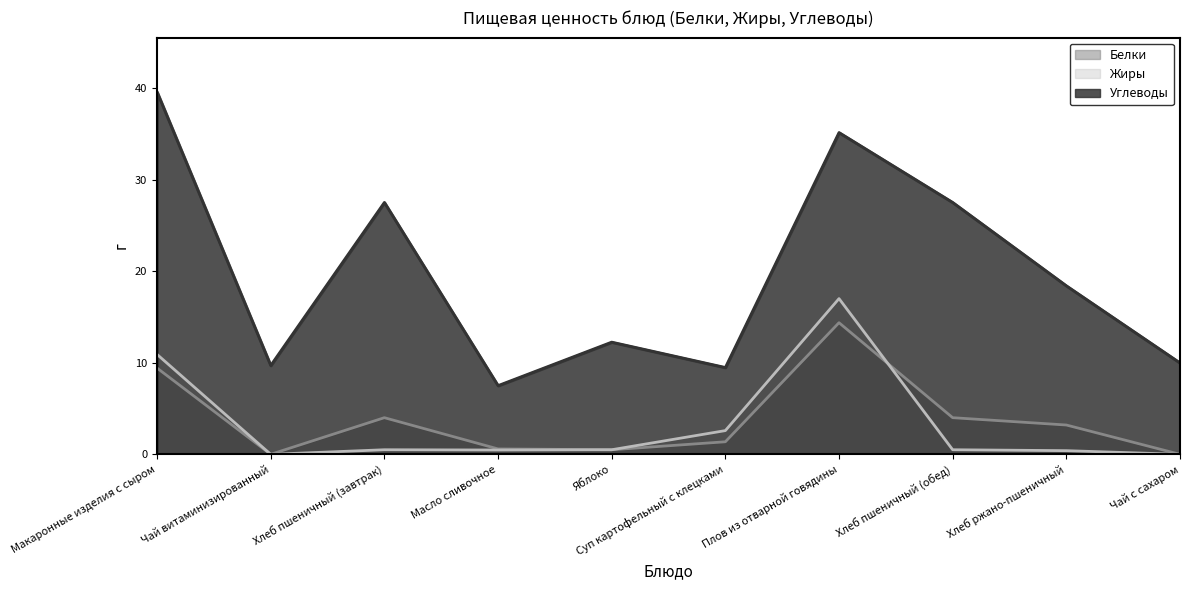

In Жиры, how many points are lower than both neighbors (excluding endpoints)?

2